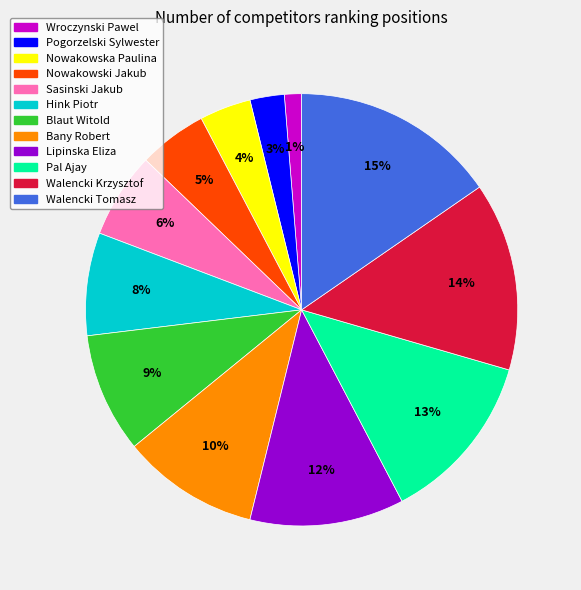

What percentage is the Pogorzelski Sylwester slice, to the nearest percent?

3%